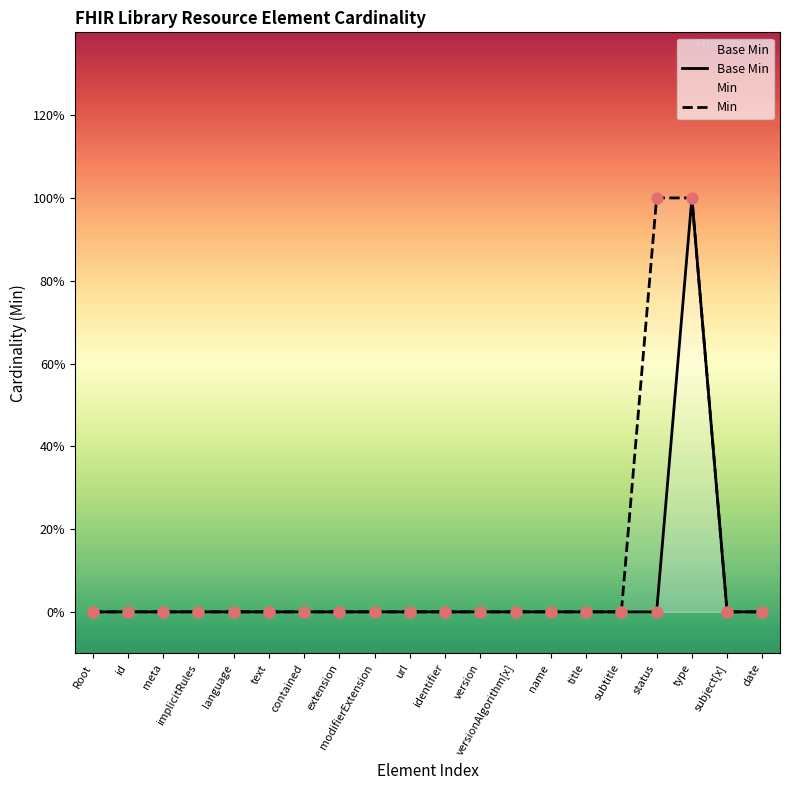

At which category is the sum across all series the highest?

type